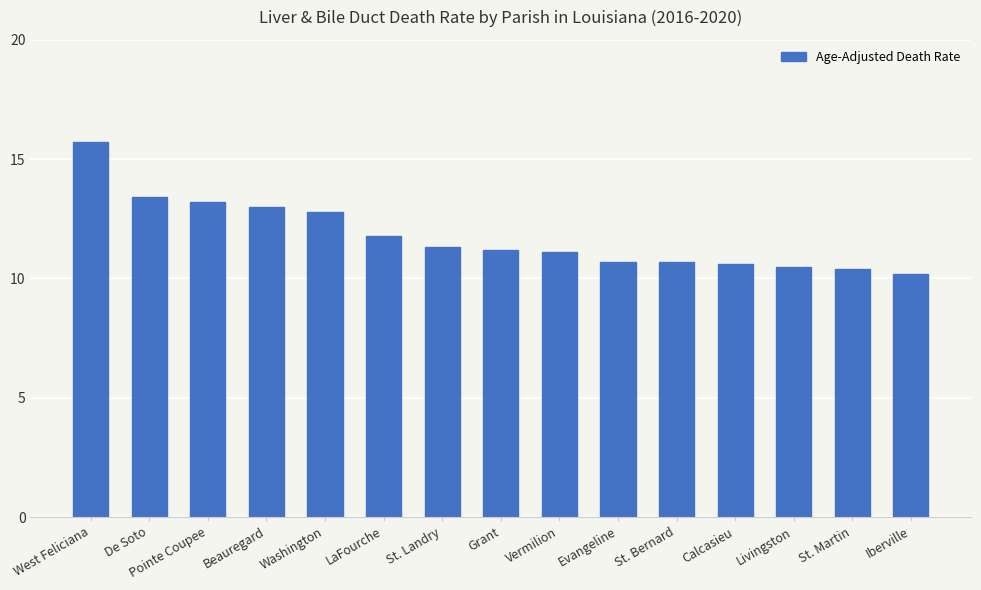

How many values exceed 11?

9